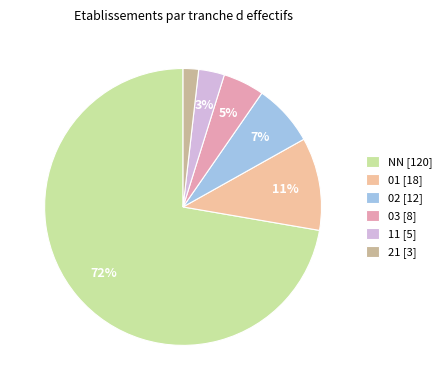

Is the sum of 03 [8] and 21 [3] greater than half?

No